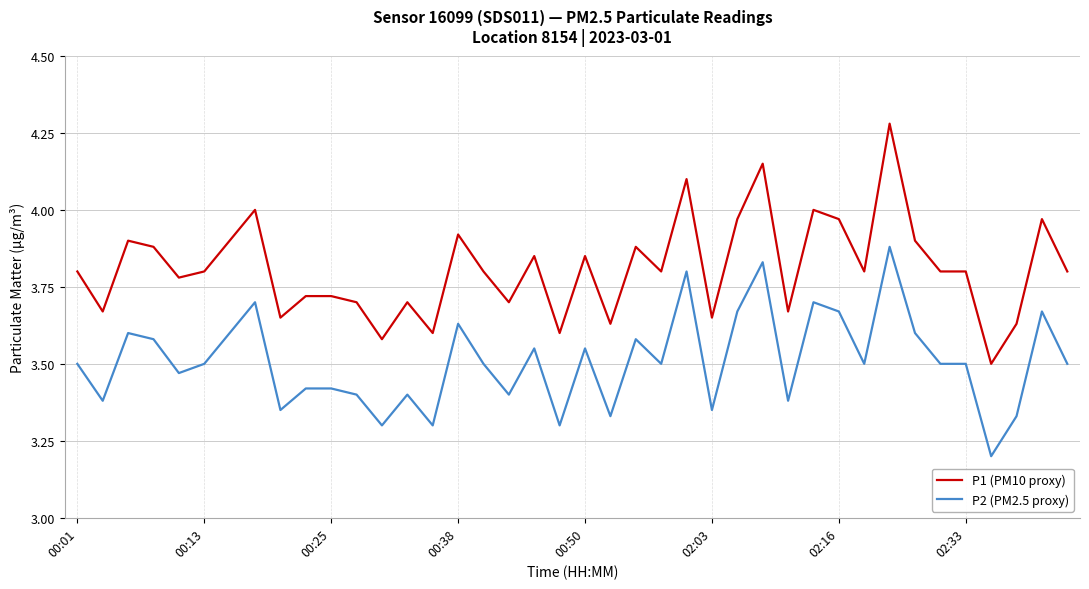

What is the minimum value shown in the chart?

3.2